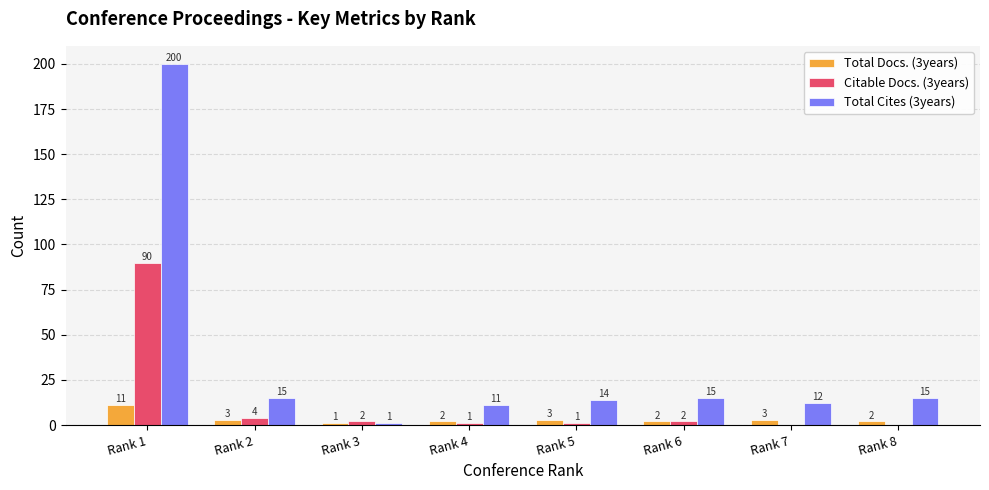

Which series changed the most between Rank 4 and Rank 6?

Total Cites (3years)